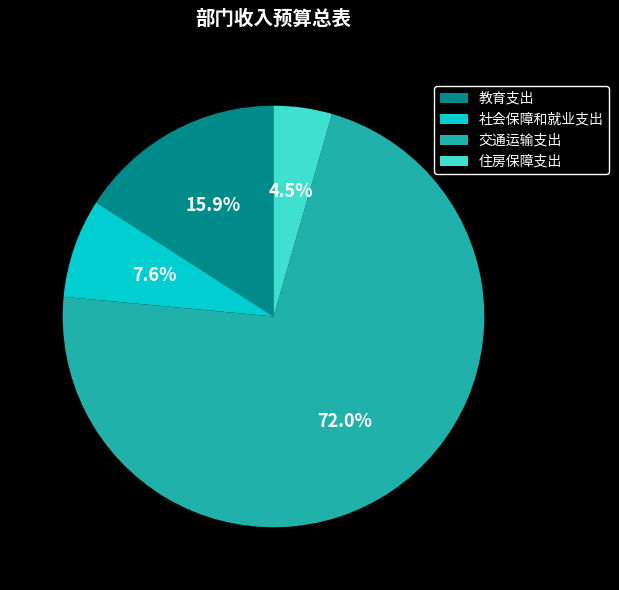

Combined, what portion of the pie is 住房保障支出 and 教育支出?

20.4%